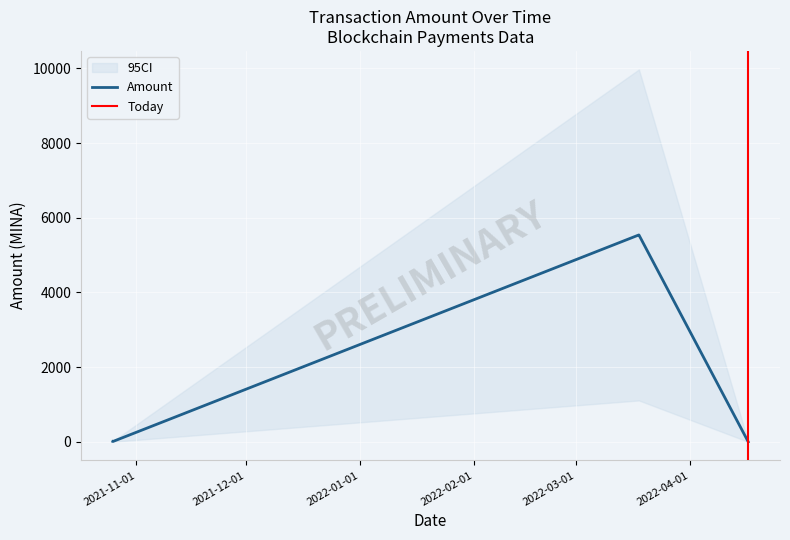

Count the number of data series in this chart.

1